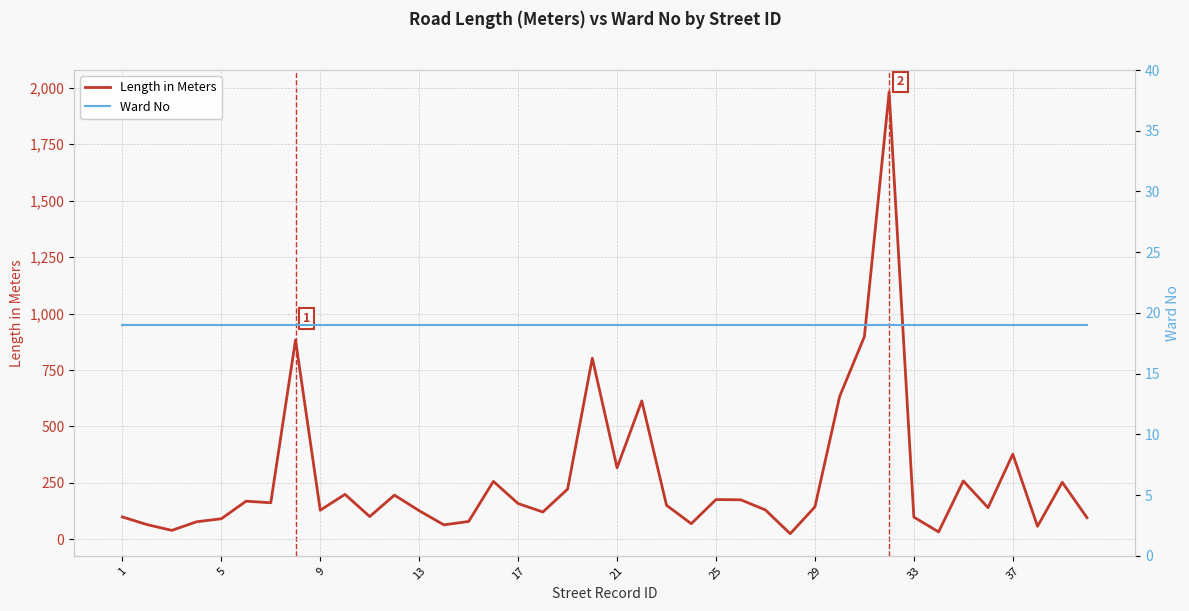

What is the highest value of the Length in Meters series?

1981.1